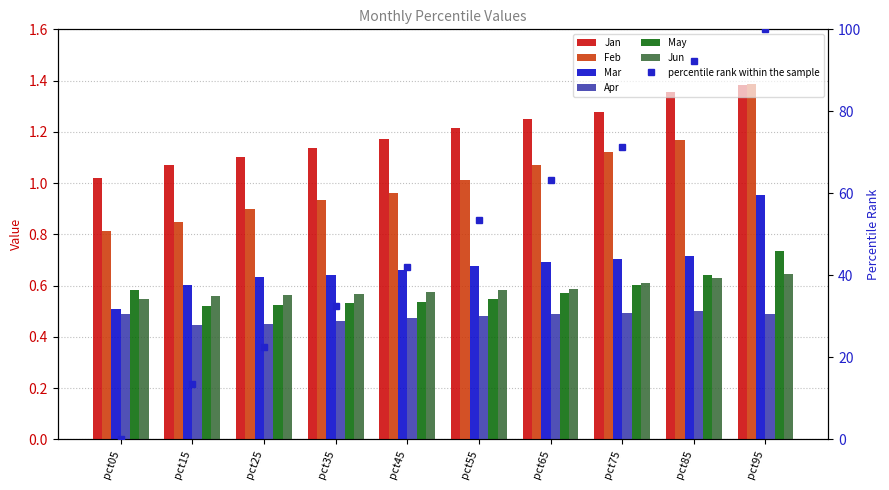

What is the difference between the highest and lowest values at pct05?

0.5